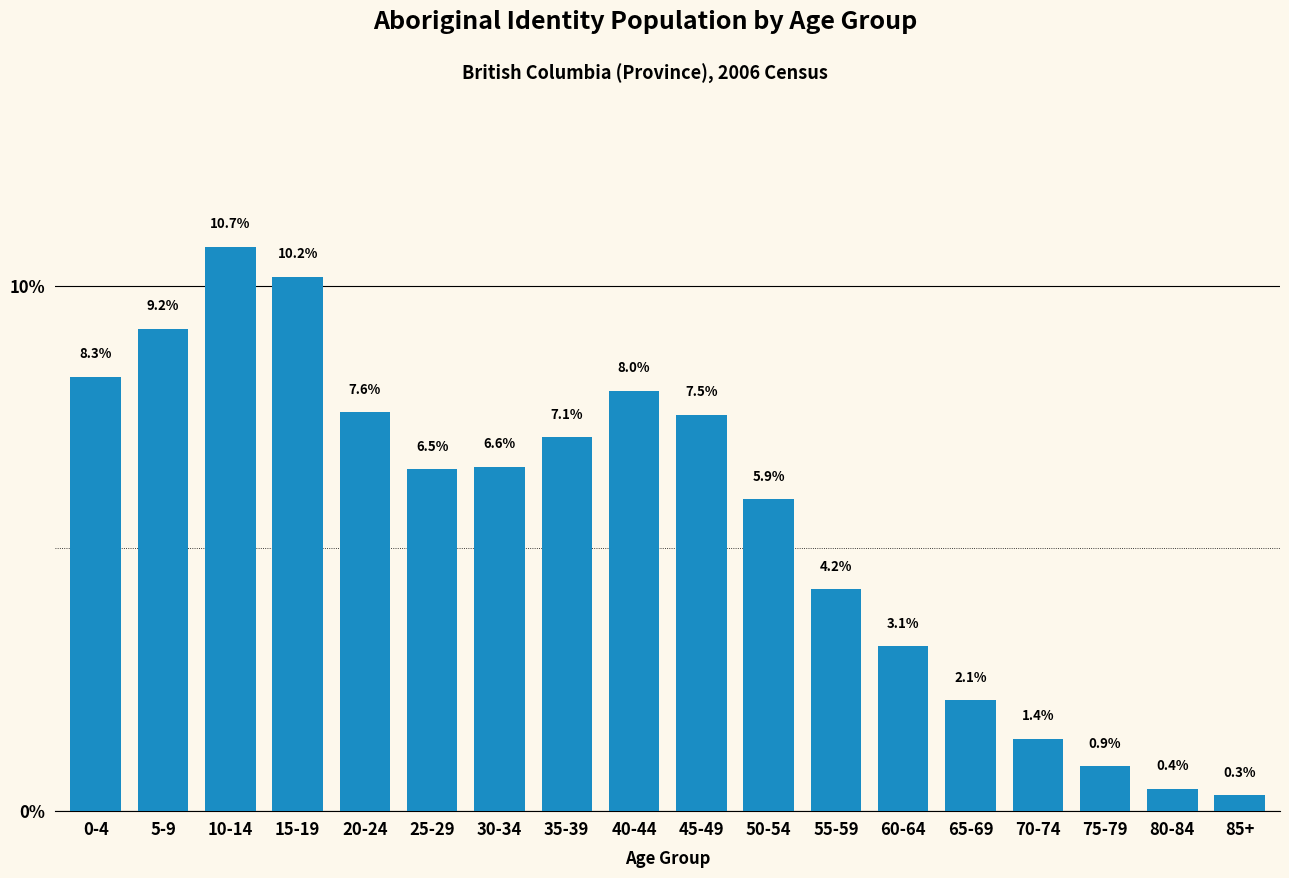

Reading left to right, extract all data points from this chart.

8.3	9.2	10.7	10.2	7.6	6.5	6.6	7.1	8.0	7.5	5.9	4.2	3.1	2.1	1.4	0.9	0.4	0.3